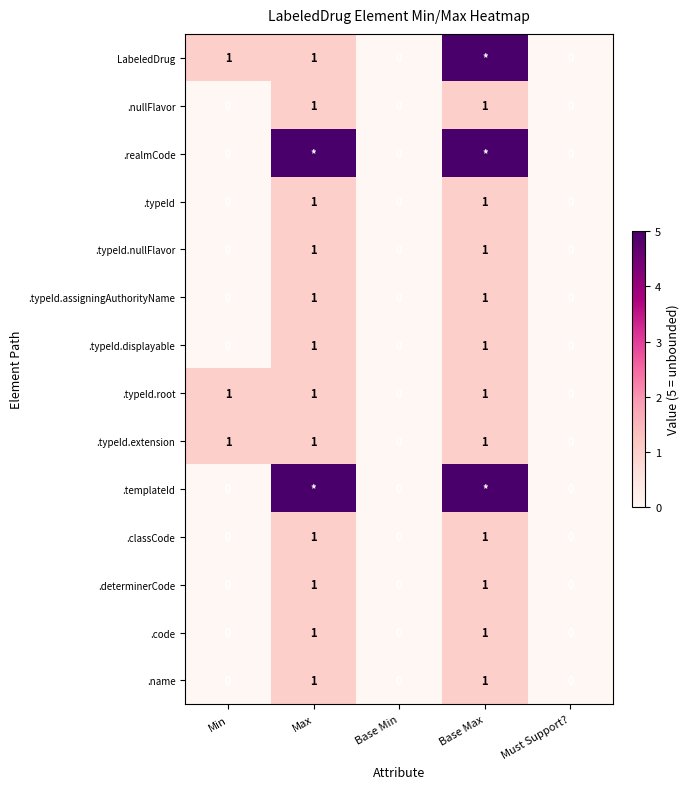

Which category has the lowest value across all series?

Base Min